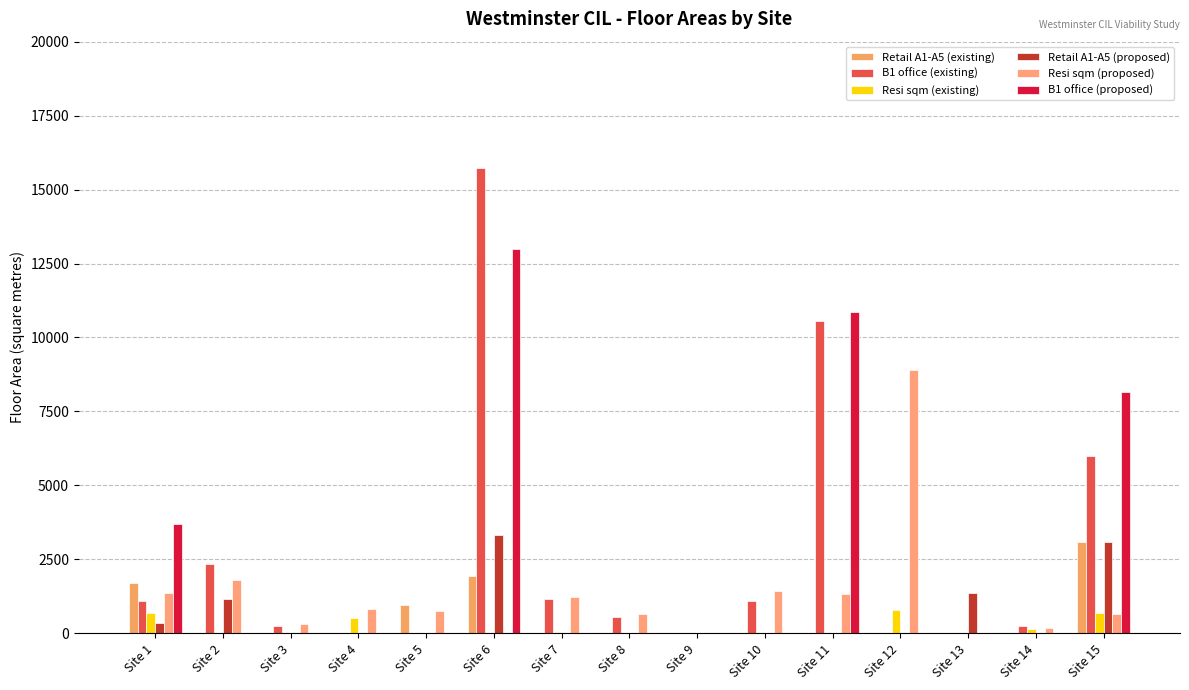

Reading right to left, transcribe all the data shown in this chart.

Retail A1-A5 (existing): 3097	0	0	0	0	0	0	0	0	1944	965	0	0	0	1699
B1 office (existing): 5993	255	0	0	10550	1096	0	544	1168	15719	0	0	255	2337	1084
Resi sqm (existing): 685	150	0	780	0	0	0	0	50	0	0	532	0	0	688
Retail A1-A5 (proposed): 3095	0	1348	0	0	0	0	0	0	3318	0	0	0	1165	351
Resi sqm (proposed): 663	180	0	8888	1327	1433	0	666	1218	0	746	836	316	1792	1358
B1 office (proposed): 8141	0	0	0	10875	0	0	0	0	12978	0	0	0	0	3700